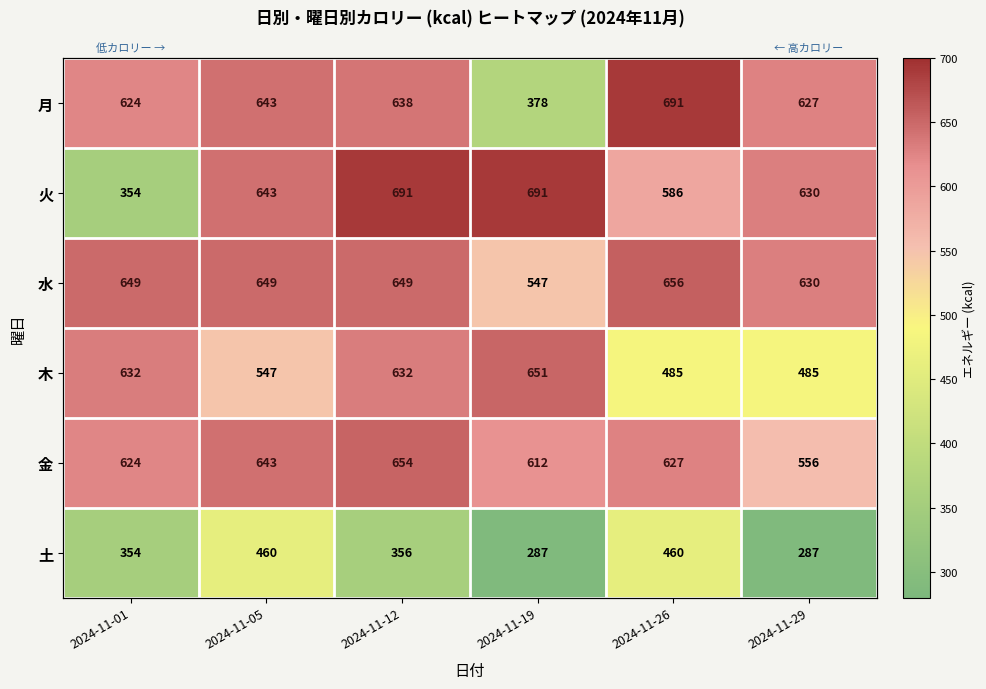

Which has a higher value, 2024-11-12 or 2024-11-01?

2024-11-12